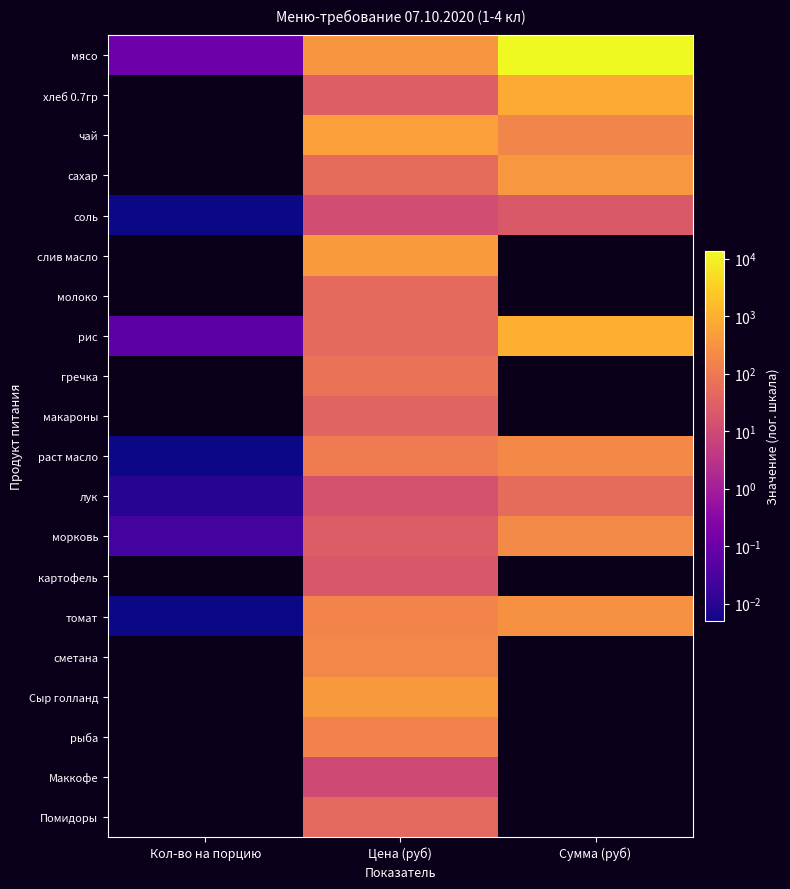

Rank the series by their maximum value, from highest to lowest.

мясо, хлеб 0.7гр, чай, сахар, соль, слив масло, молоко, рис, гречка, макароны, морковь, раст масло, картофель, томат, сметана, Сыр голланд, рыба, Маккофе, Помидоры, лук